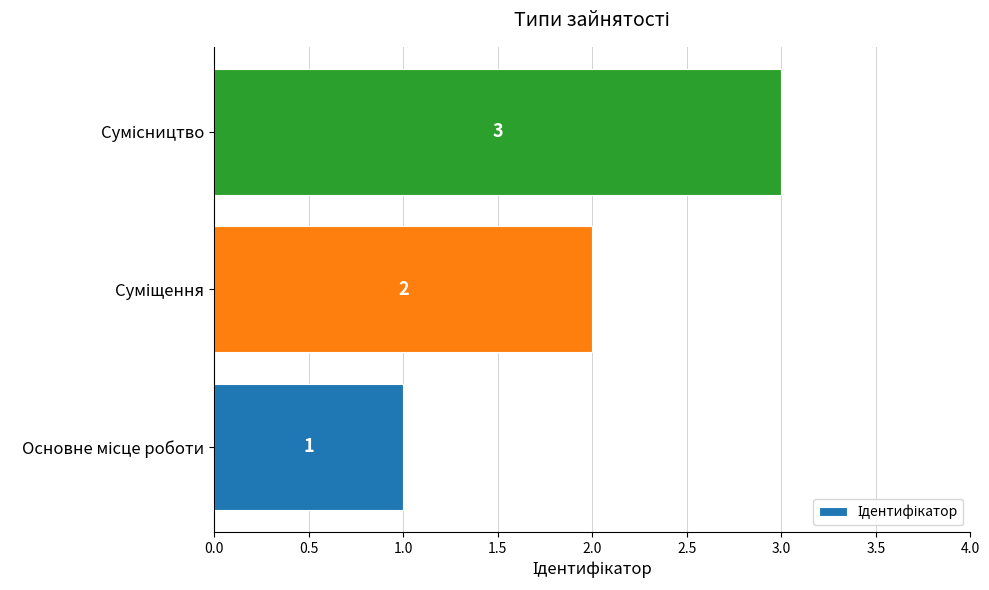

What is the greatest value displayed?

3